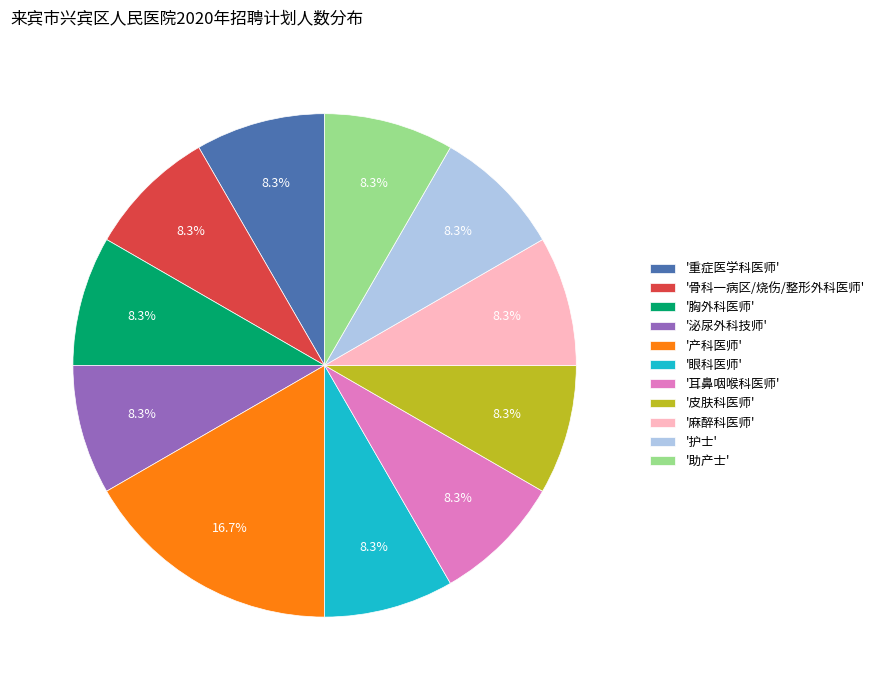

Which slice is the largest?

'产科医师'